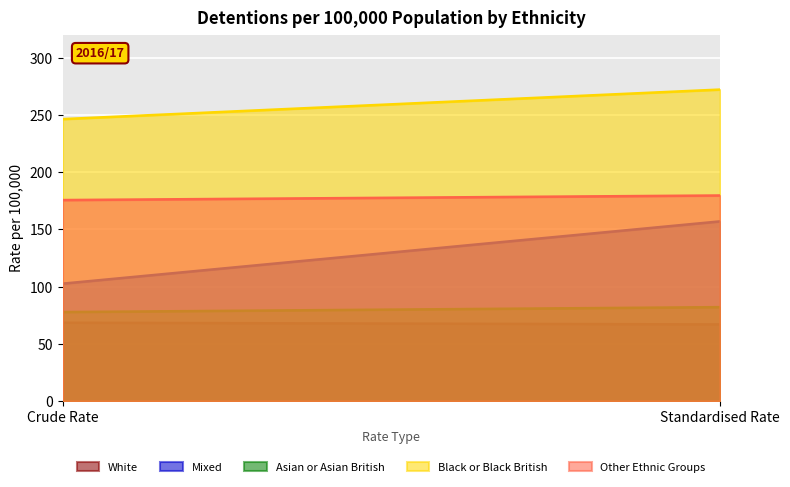

Reading left to right, list all the values displayed in this chart.

White: 68.5	67.0
Mixed: 102.6	157.0
Asian or Asian British: 77.8	82.1
Black or Black British: 246.3	272.1
Other Ethnic Groups: 175.6	179.6